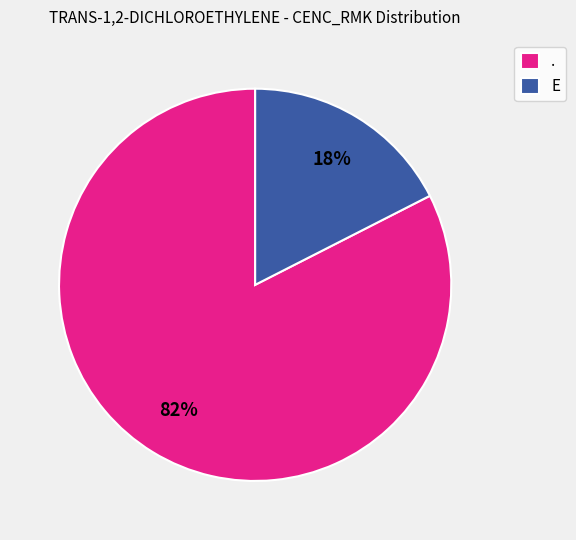

Does any single category account for the majority?

Yes